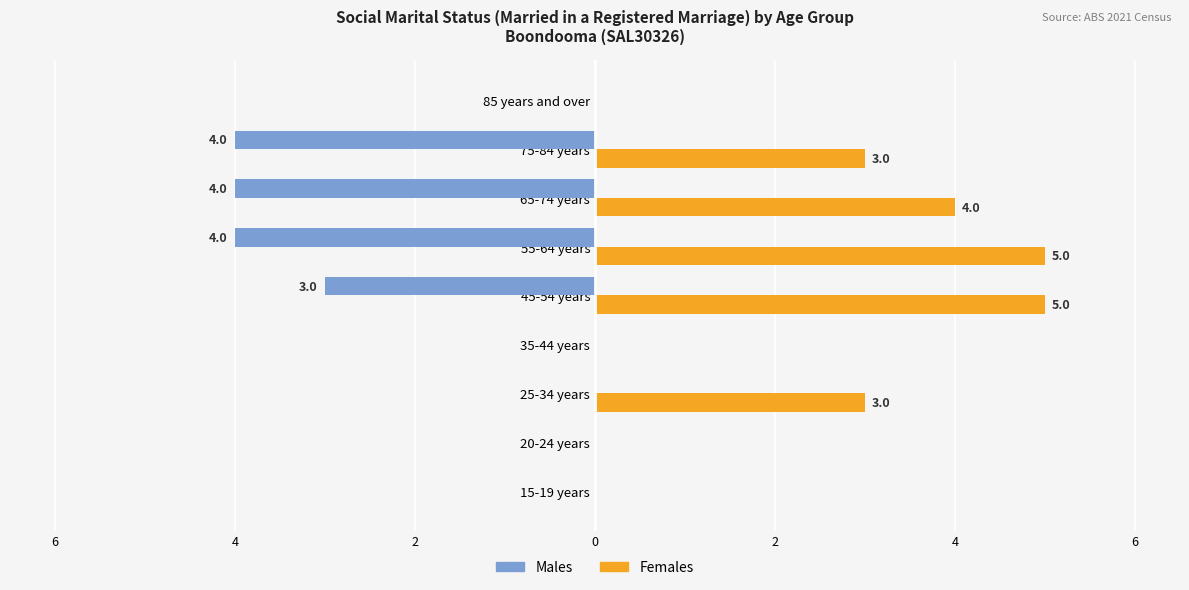

What are all the series names shown in the legend?

Males, Females